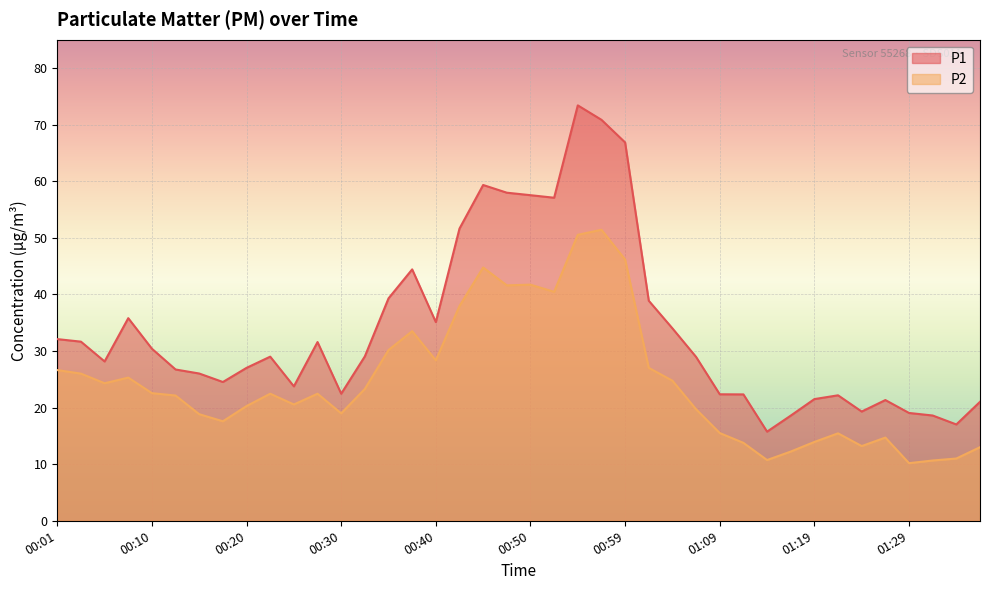

What is the sum of the P1 values at 01:09 and 00:50?

79.9